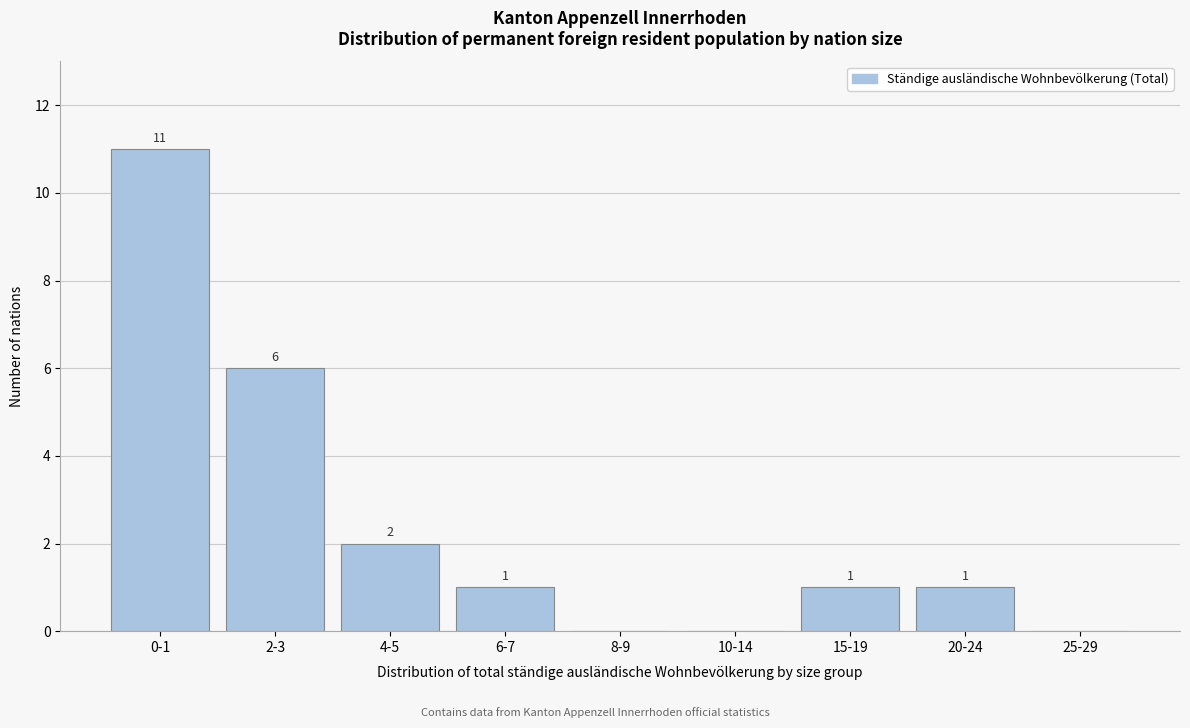

Reading left to right, list all the values displayed in this chart.

0-1=11	2-3=6	4-5=2	6-7=1	8-9=0	10-14=0	15-19=1	20-24=1	25-29=0